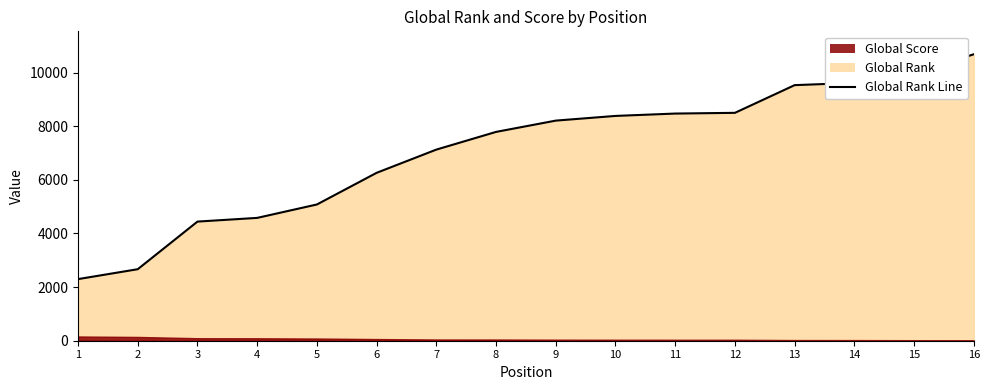

What is the difference between the values at 11 and 7?

1344